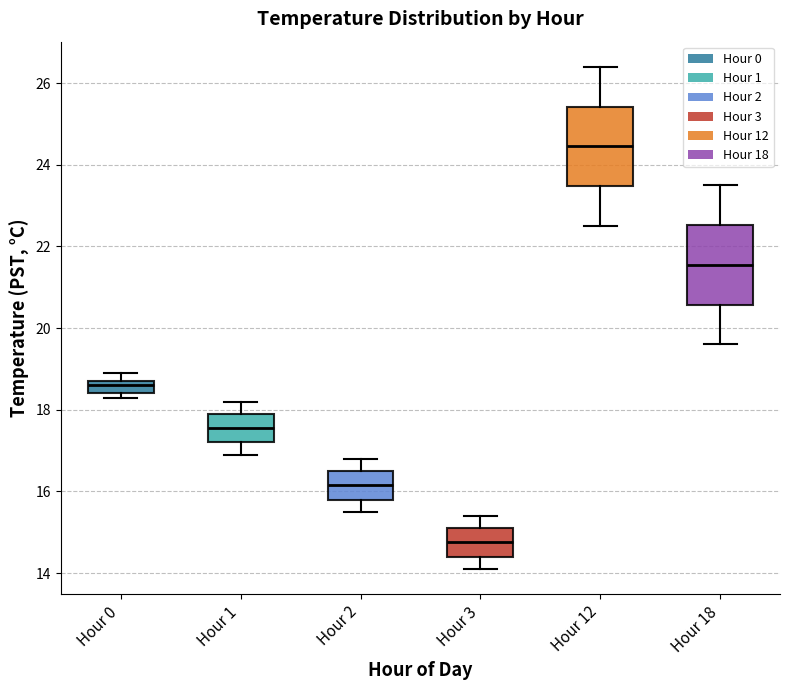

Reading left to right, read every box against the y-axis: the position of its median line, the range the box covers, and the ends of its whiskers. The values are not printed on the chart, so give them approximately, as read against the axis.

Hour 0: median 18.6, box 18.4 to 18.8, whiskers 18.4 (just below the box's lower edge) to 19.0
Hour 1: median 17.6, box 17.2 to 18.0, whiskers 17.0 to 18.2
Hour 2: median 16.2, box 15.8 to 16.6, whiskers 15.6 to 16.8
Hour 3: median 14.8, box 14.4 to 15.2, whiskers 14.2 to 15.4
Hour 12: median 24.4, box 23.4 to 25.4, whiskers 22.6 to 26.4
Hour 18: median 21.6, box 20.6 to 22.6, whiskers 19.6 to 23.6